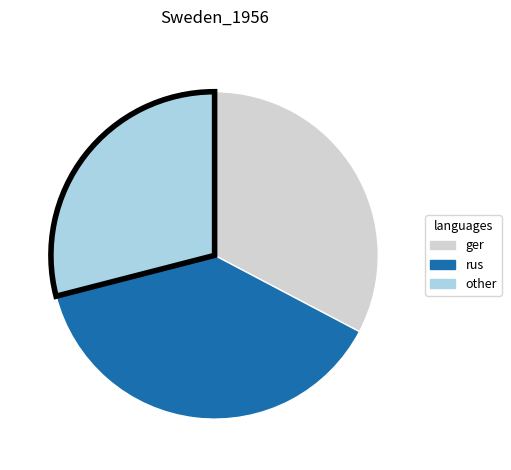

Which has a higher value, rus or ger?

rus